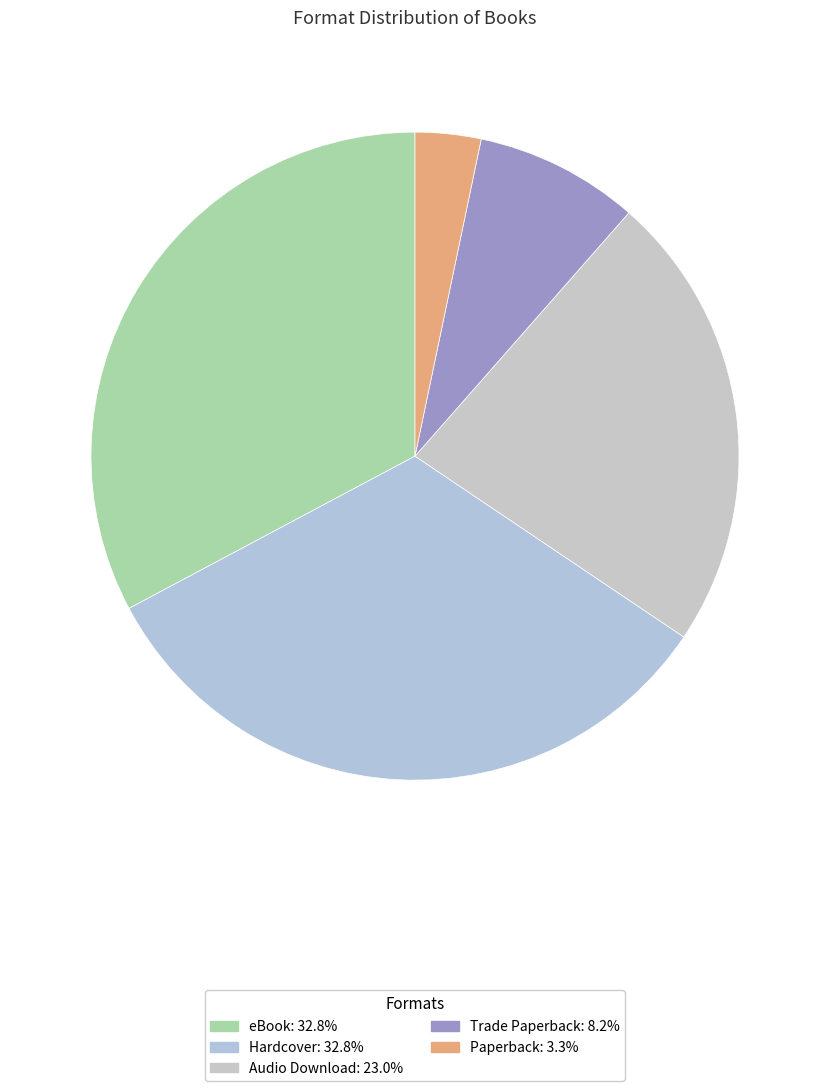

What portion of the pie excludes Hardcover?

67.2%